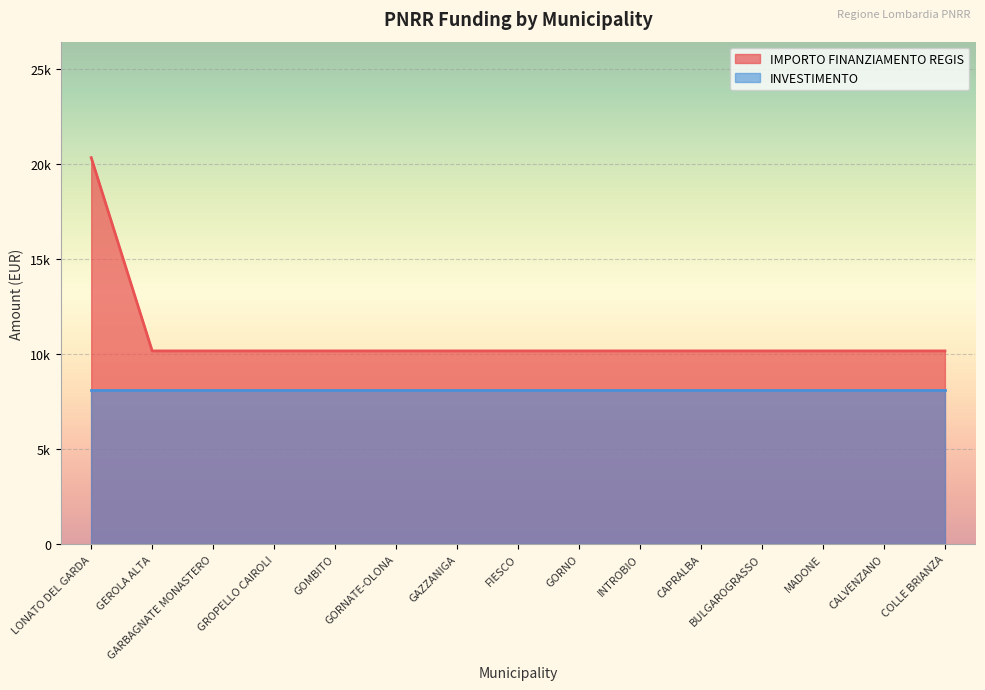

Reading left to right, what are all the values shown in this chart?

20344	10172	10172	10172	10172	10172	10172	10172	10172	10172	10172	10172	10172	10172	10172